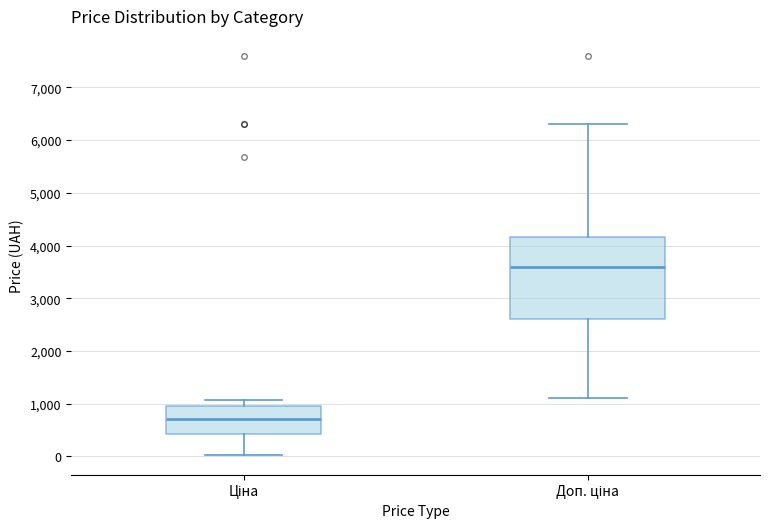

Reading left to right, read every box against the y-axis: the position of its median line, the range the box covers, and the ends of its whiskers. The values are not printed on the chart, so give them approximately, as read against the axis.

Ціна: median 700, box 400 to 1000, whiskers 0 to 1100
Доп. ціна: median 3600, box 2600 to 4200, whiskers 1100 to 6300